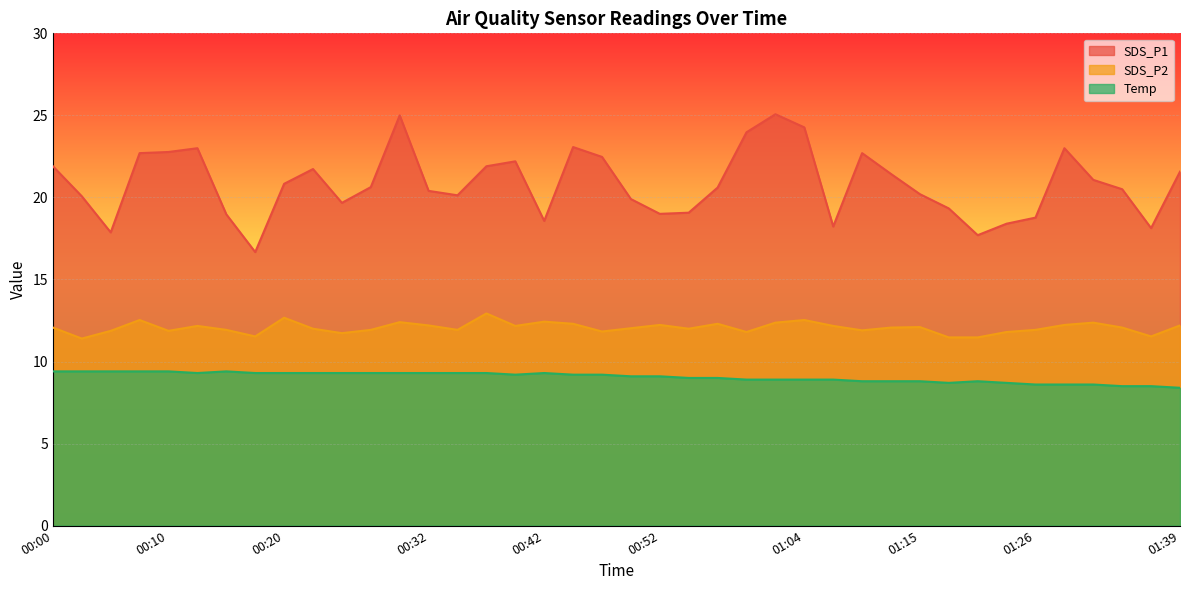

What position from the left is 00:50?

21